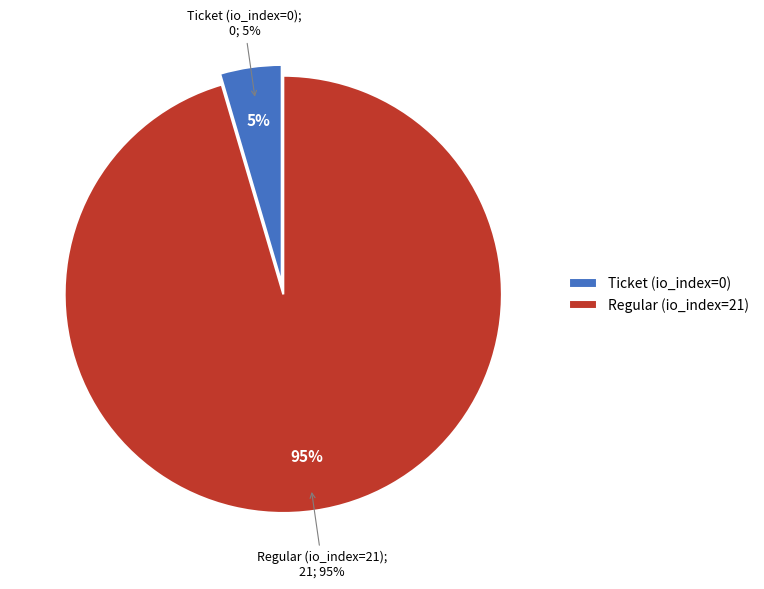

Which slice is the smallest?

Ticket (io_index=0)